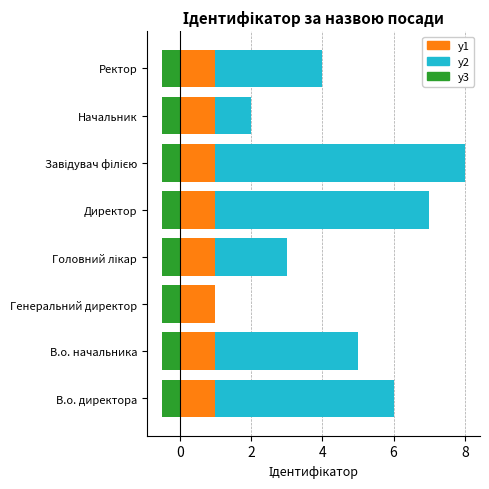

What is the spread (max minus min) of values at 8?

6.2